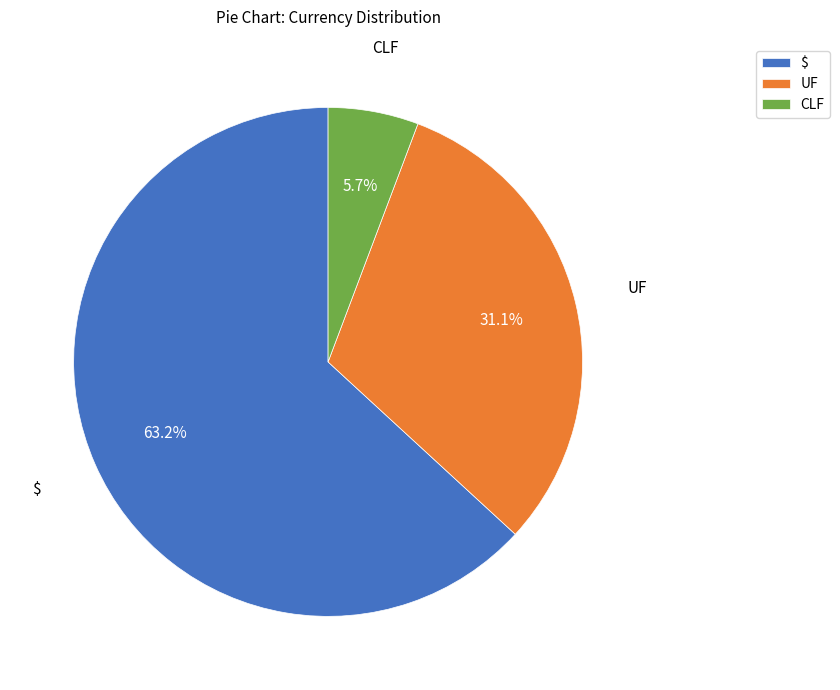

Is there a majority slice in this chart?

Yes